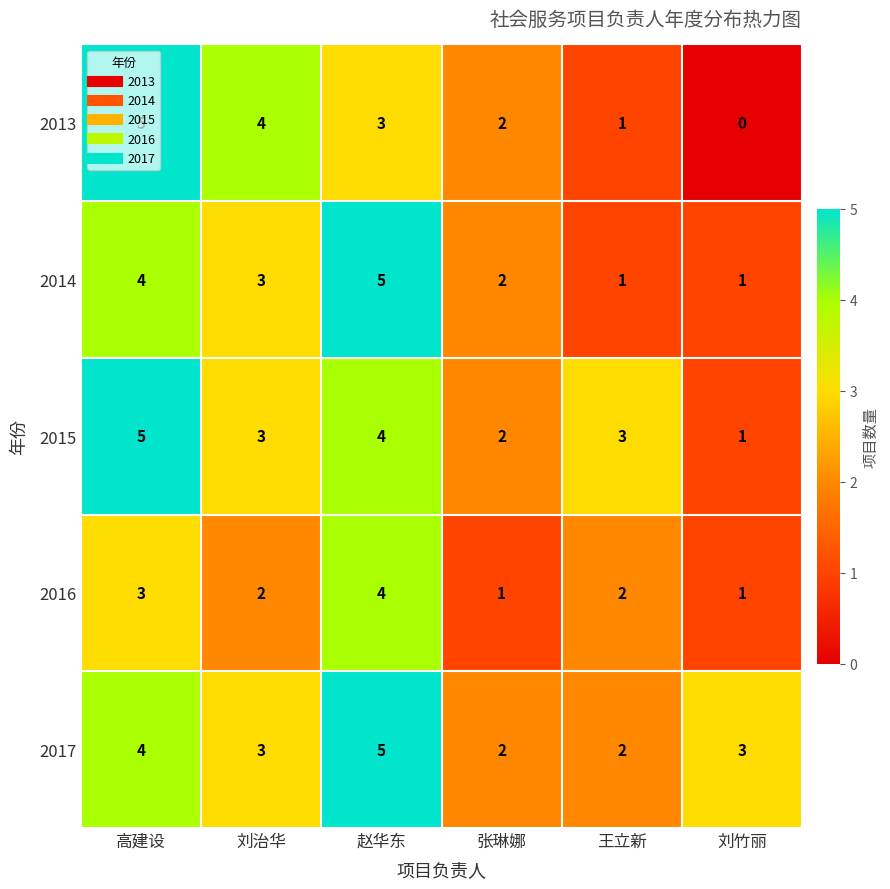

How many distinct data groups are displayed?

5